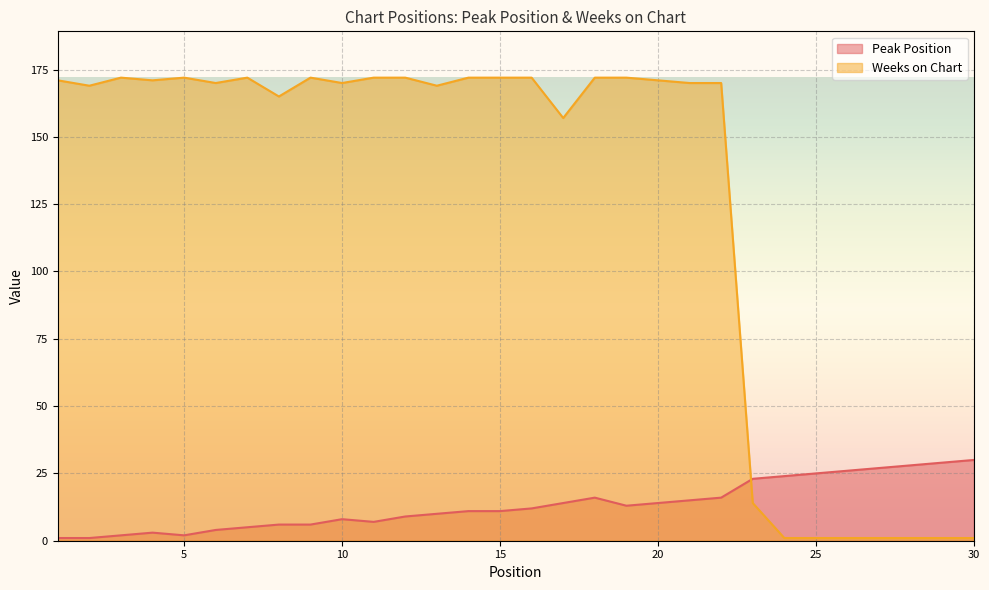

How many lines are shown in the chart?

2